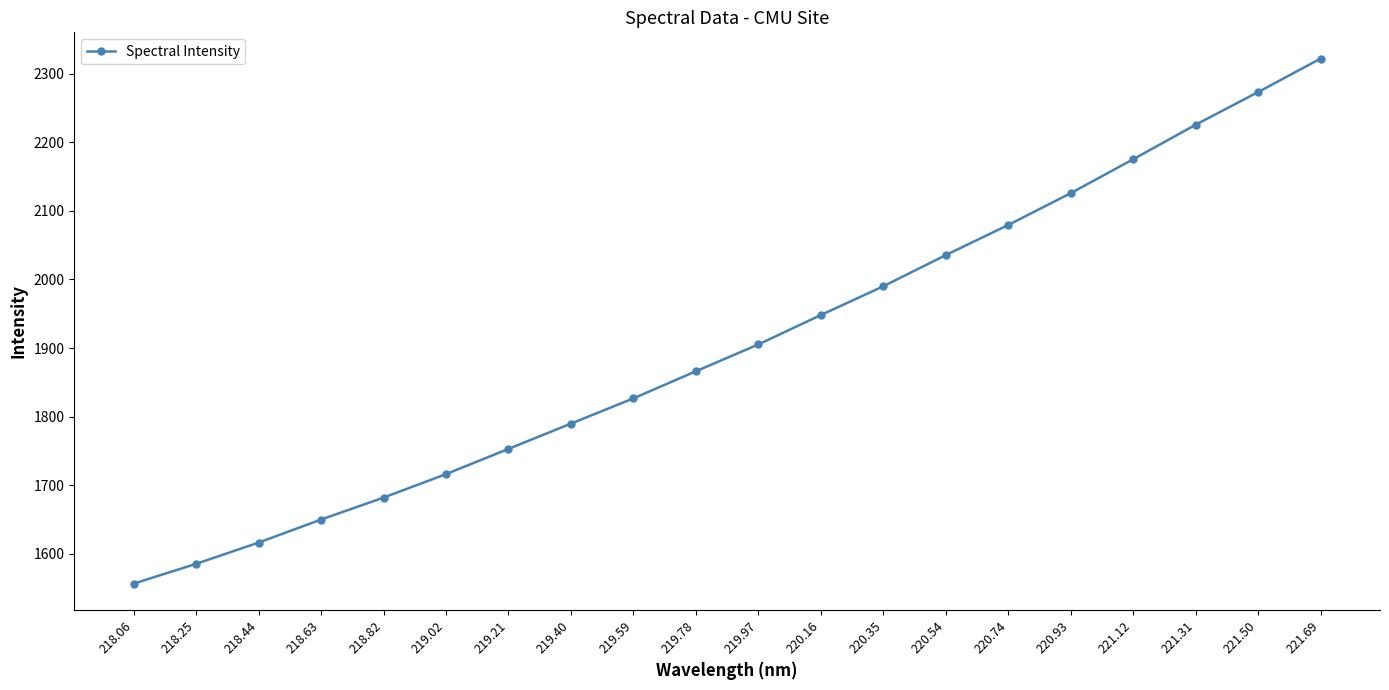

Does the chart display data point markers on the line(s)?

Yes